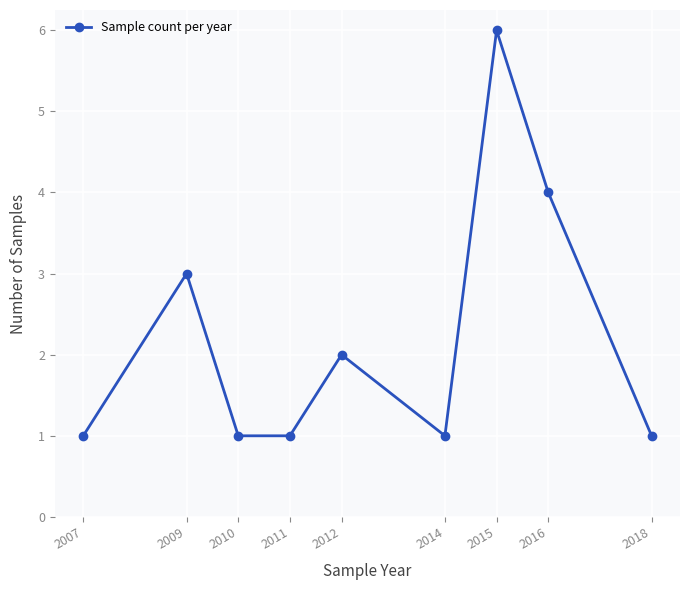

Reading right to left, list all the values displayed in this chart.

1	4	6	1	2	1	1	3	1